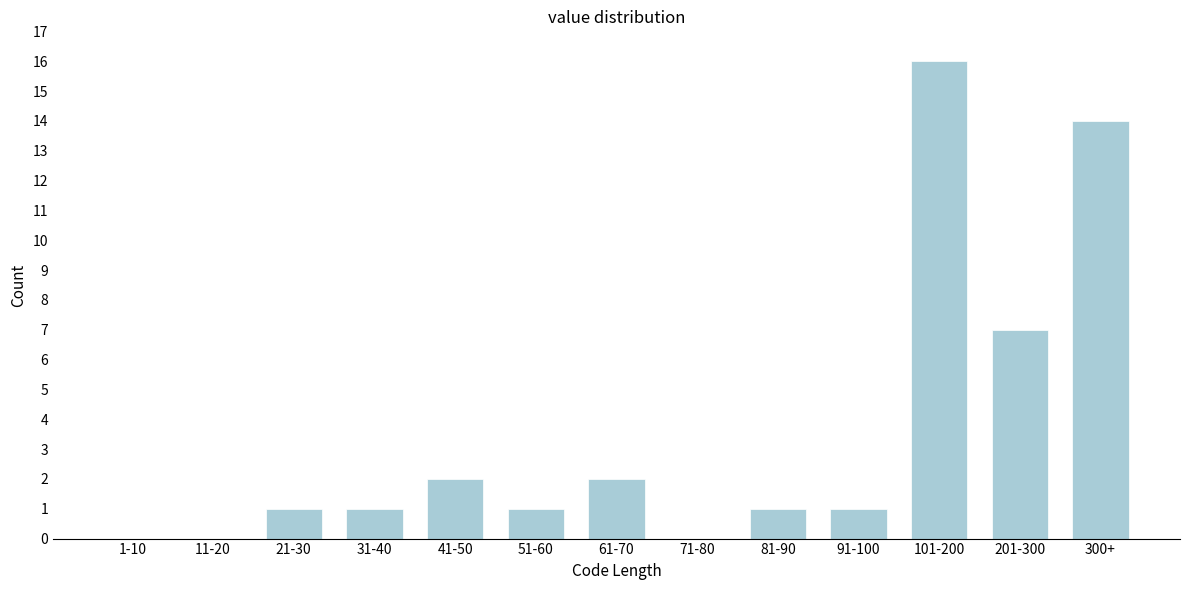

Reading left to right, transcribe all the data shown in this chart.

1-10=0	11-20=0	21-30=1	31-40=1	41-50=2	51-60=1	61-70=2	71-80=0	81-90=1	91-100=1	101-200=16	201-300=7	300+=14